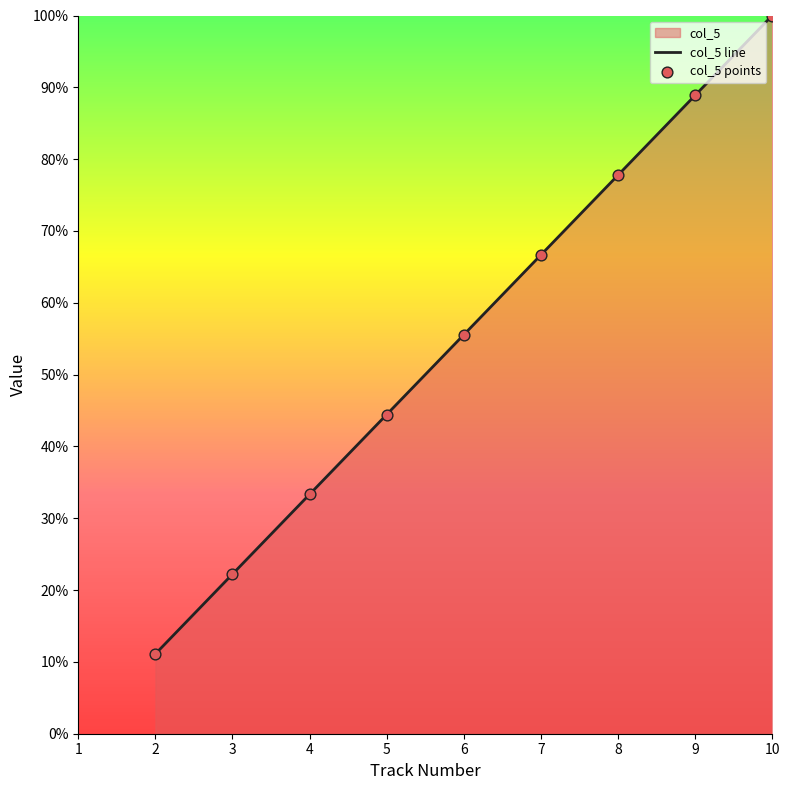

Which series has the largest total across all categories?

col_5 line